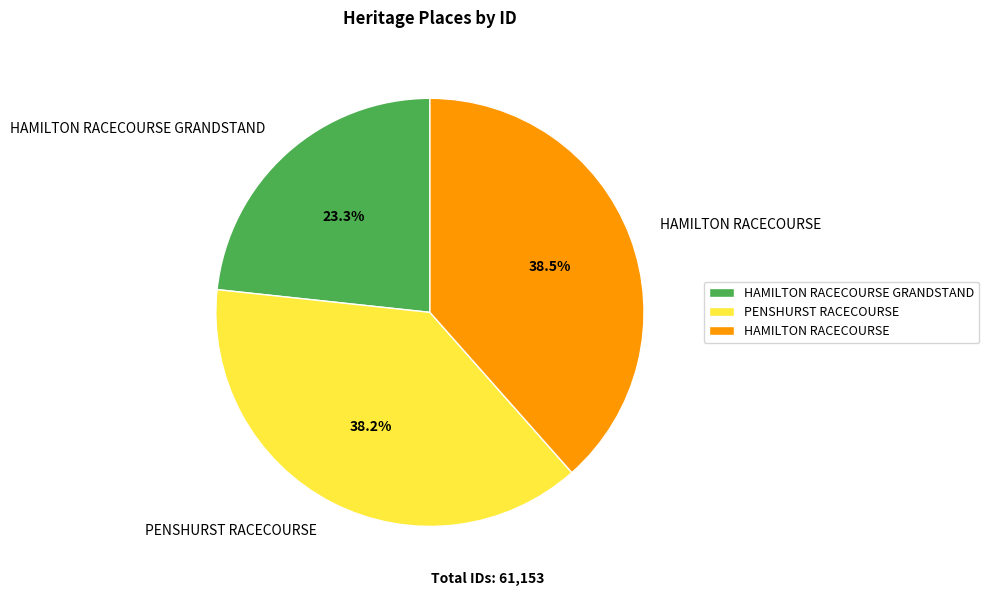

What is the total percentage of PENSHURST RACECOURSE and HAMILTON RACECOURSE GRANDSTAND?

61.5%